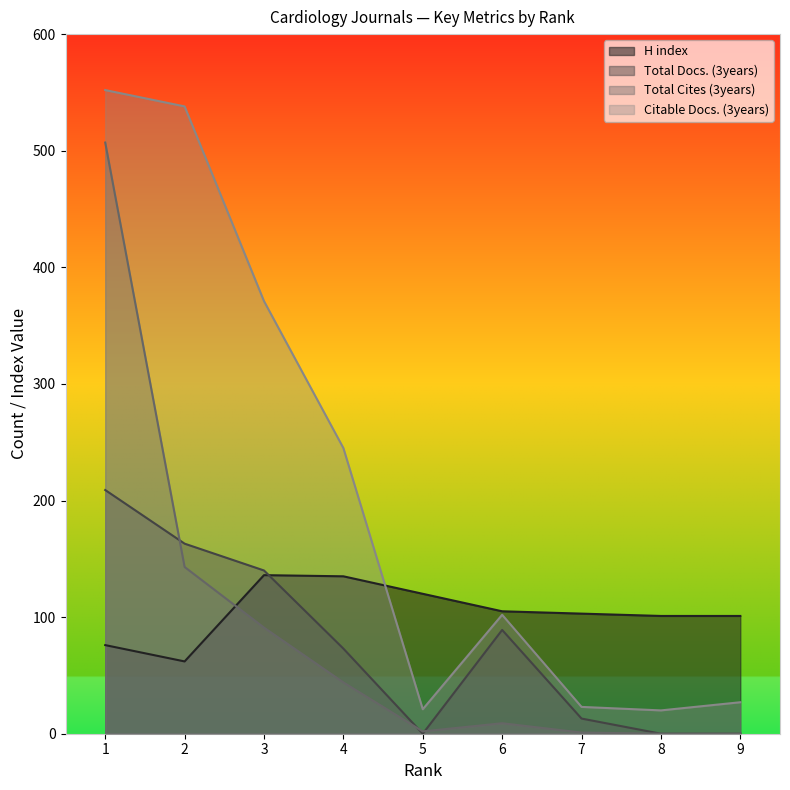

Does the chart display data point markers on the line(s)?

No